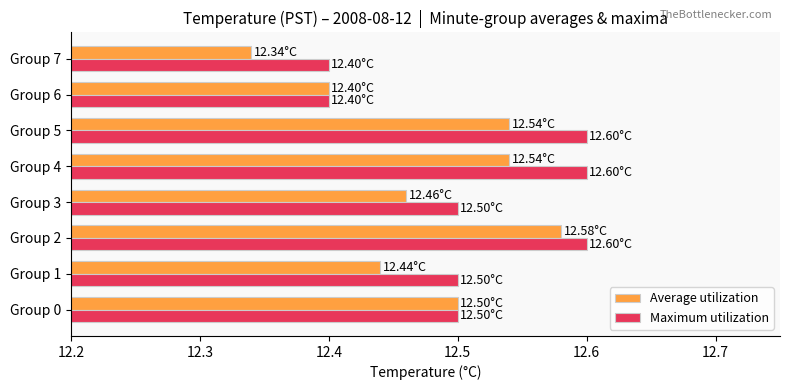

Which series has the largest total across all categories?

Maximum utilization